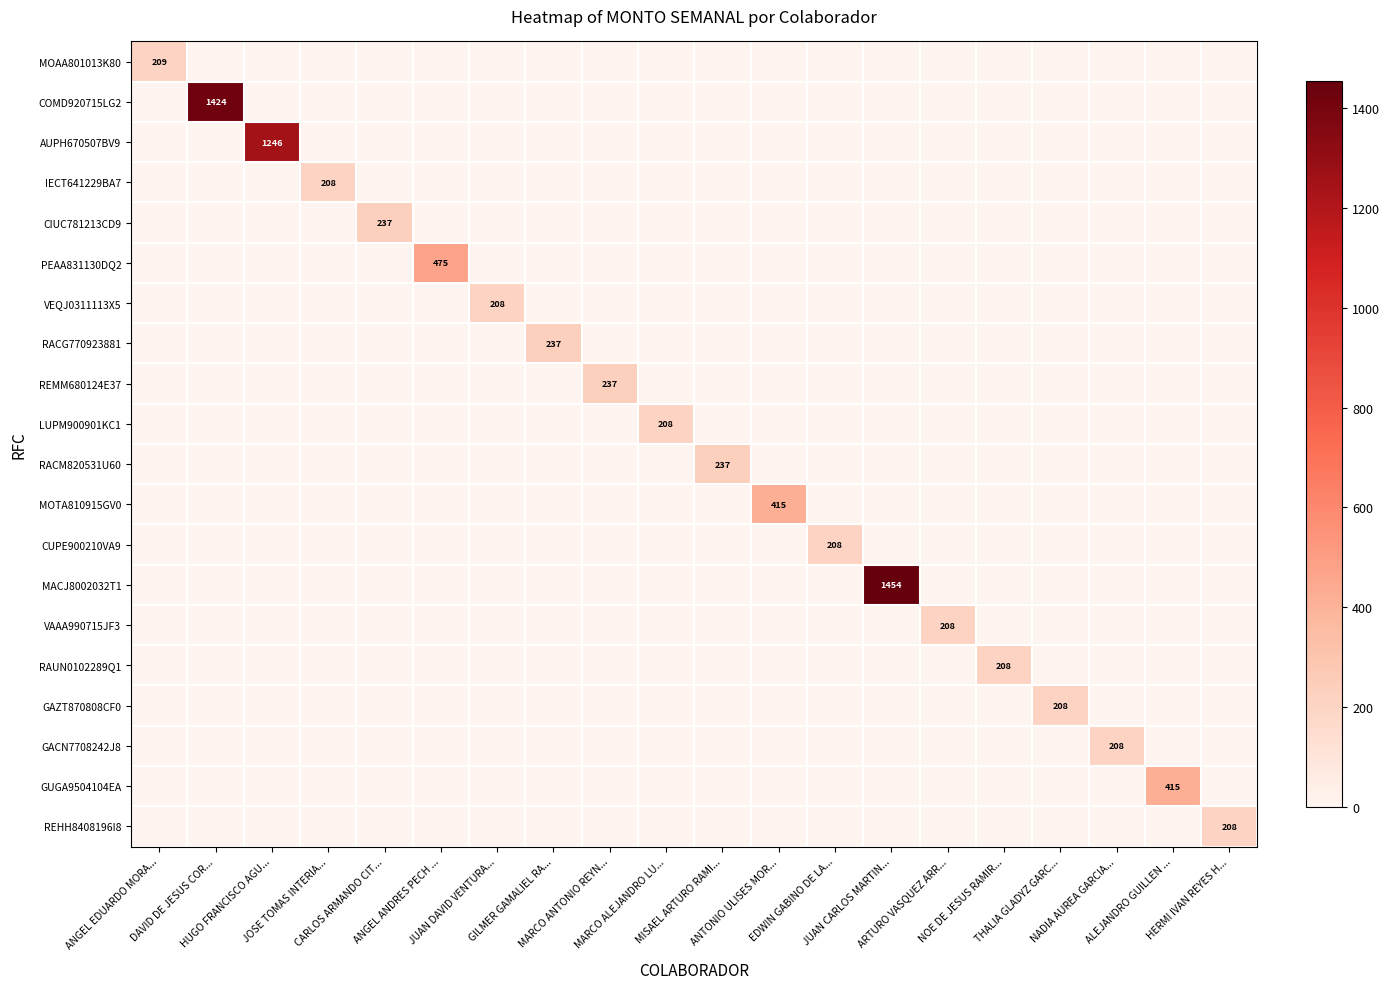

What is the total value across all series at ANGEL ANDRES PECH ...?

474.6